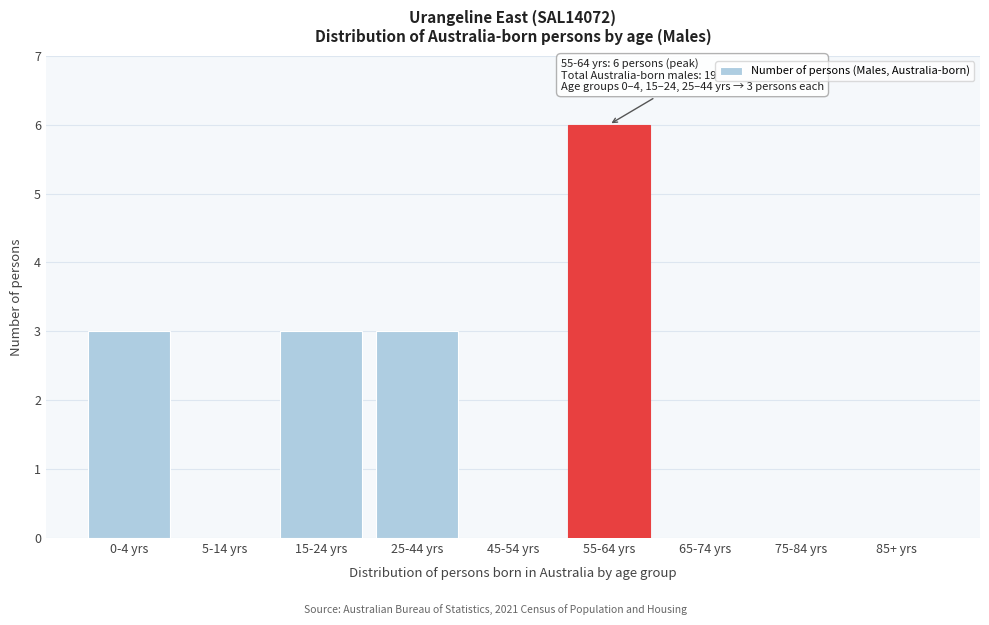

Reading left to right, transcribe all the data shown in this chart.

0-4 yrs=3	5-14 yrs=0	15-24 yrs=3	25-44 yrs=3	45-54 yrs=0	55-64 yrs=6	65-74 yrs=0	75-84 yrs=0	85+ yrs=0